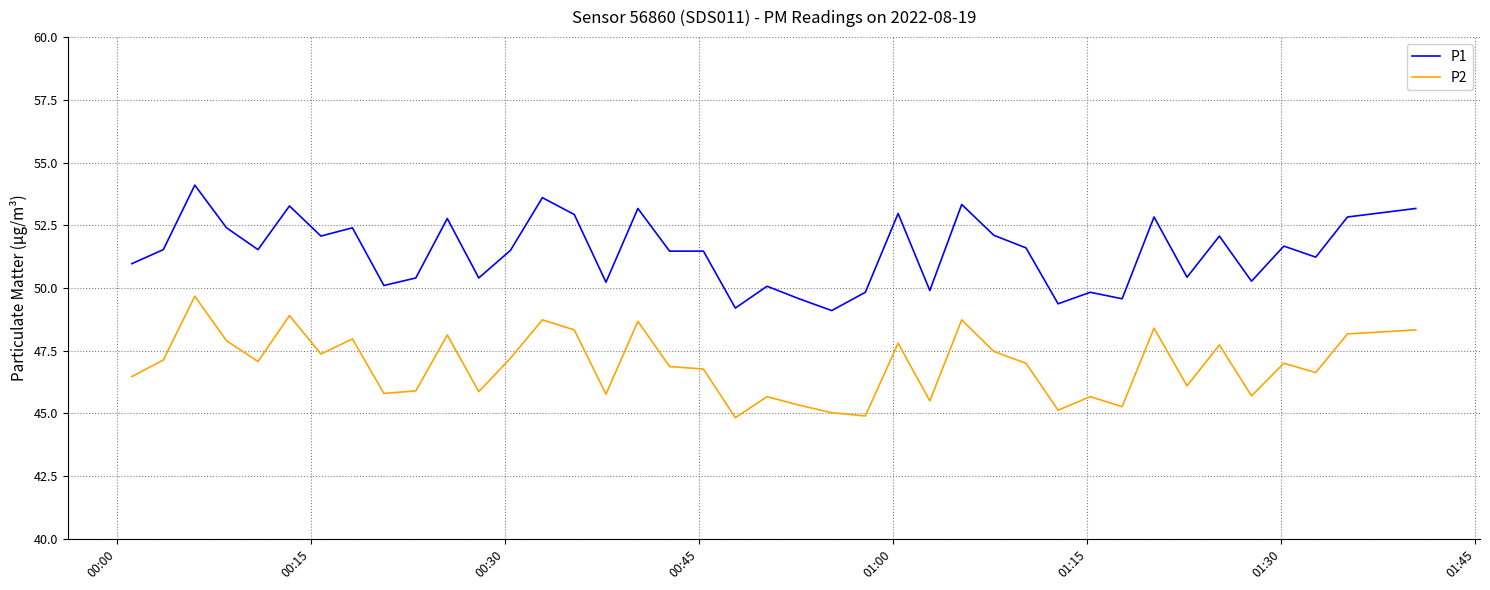

Which series has the widest spread of values?

P1